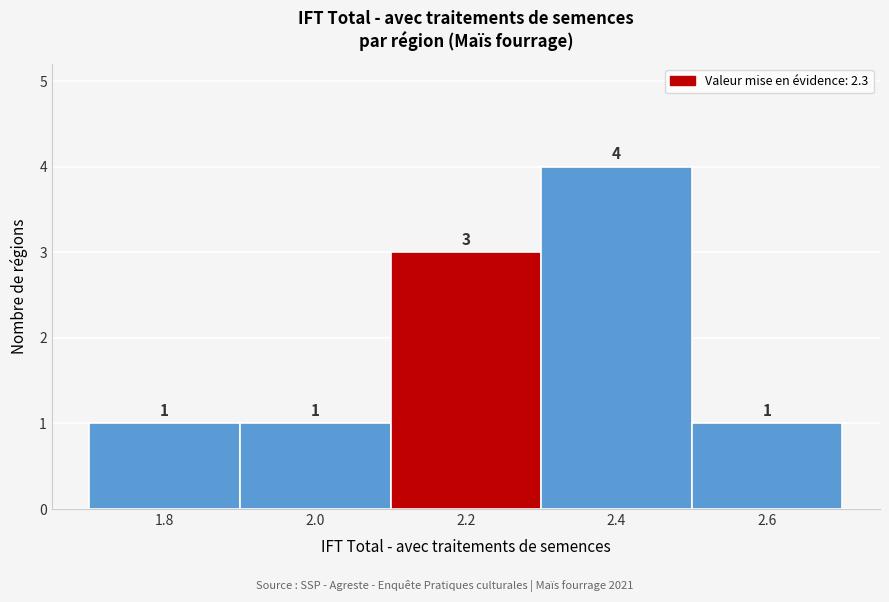

Reading left to right, what are all the values shown in this chart?

1	1	3	4	1